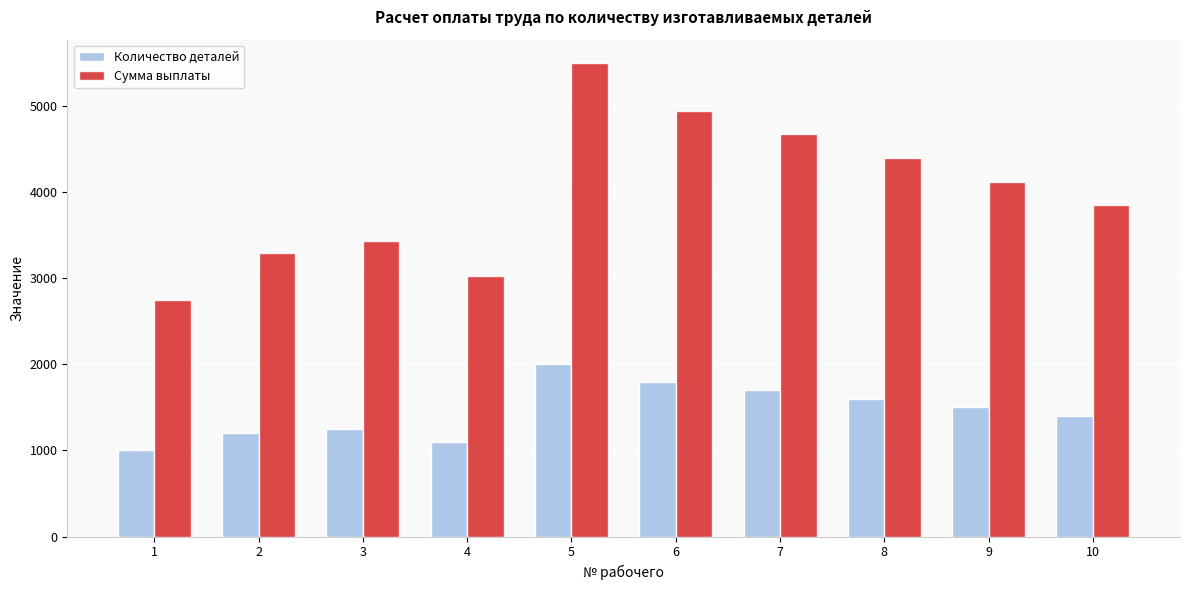

The Сумма выплаты series shows 3025.0 at 4. True or false?

True